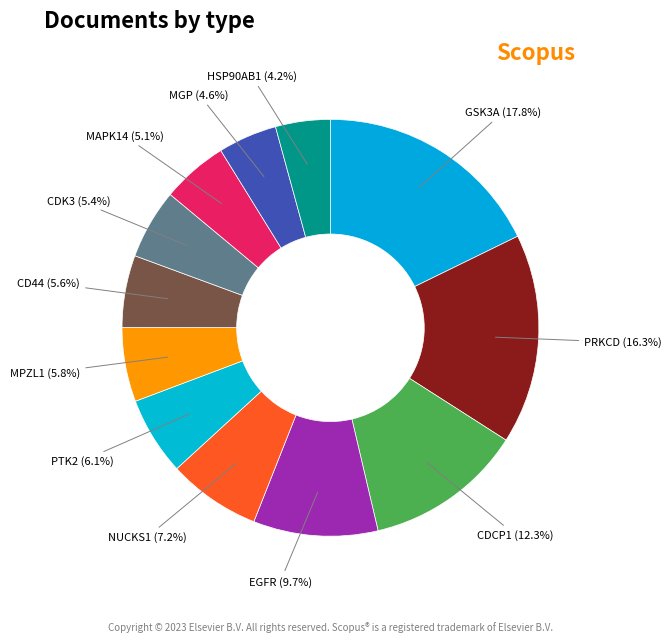

Is there any slice that represents more than half of the pie?

No